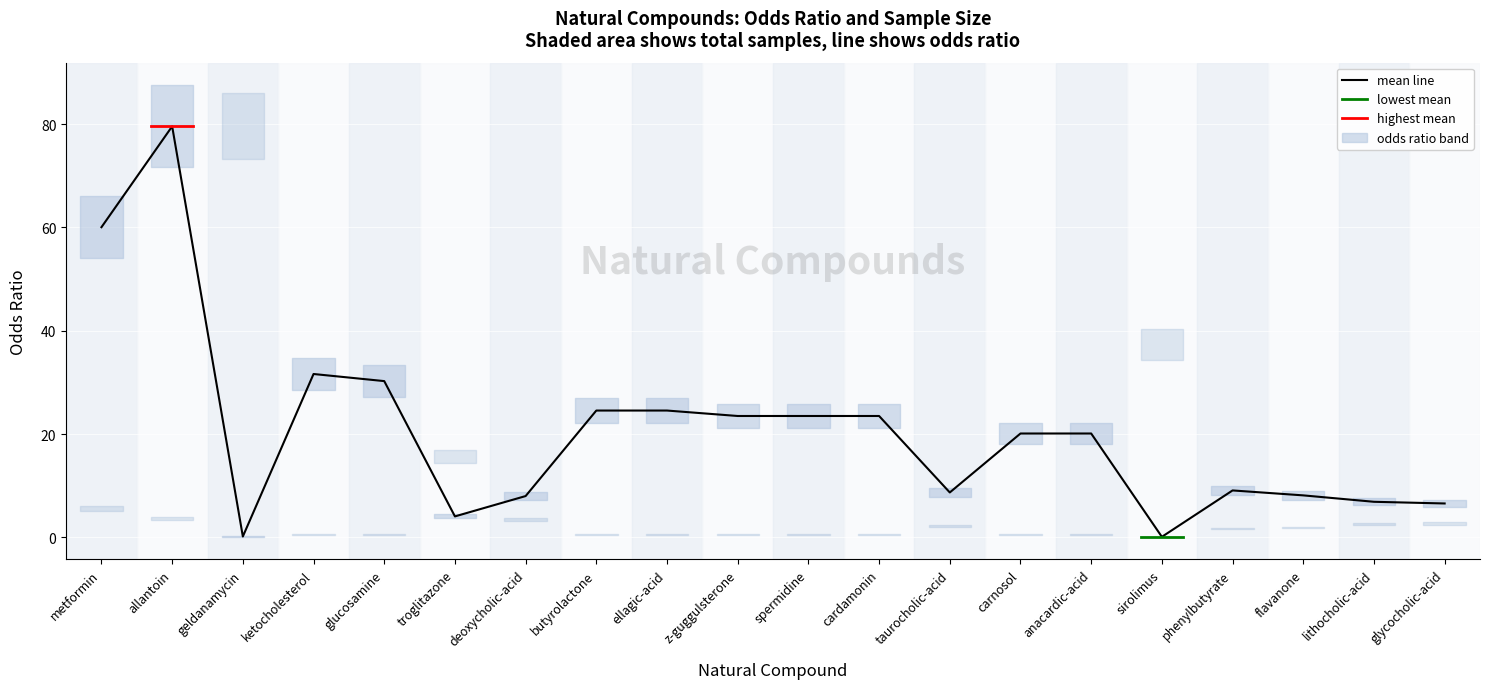

What is the minimum value shown in the chart?

0.1